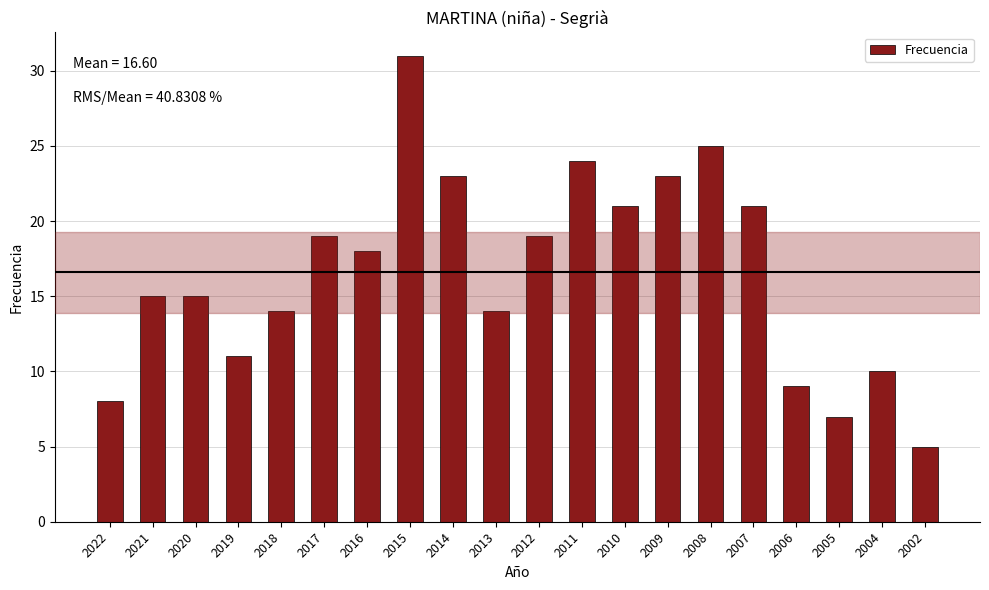

What is the difference between the second highest and minimum values?

20